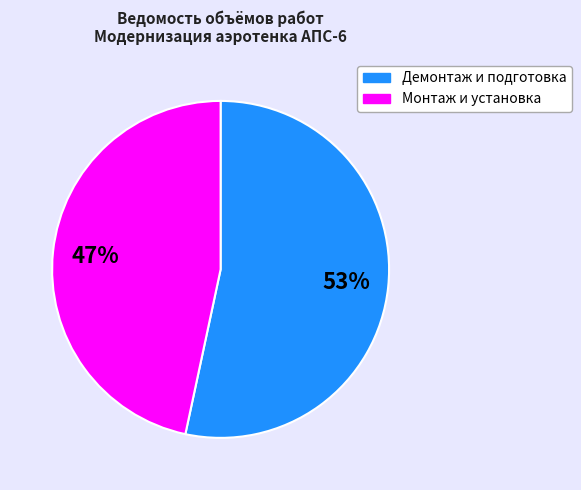

Is there any slice that represents more than half of the pie?

Yes